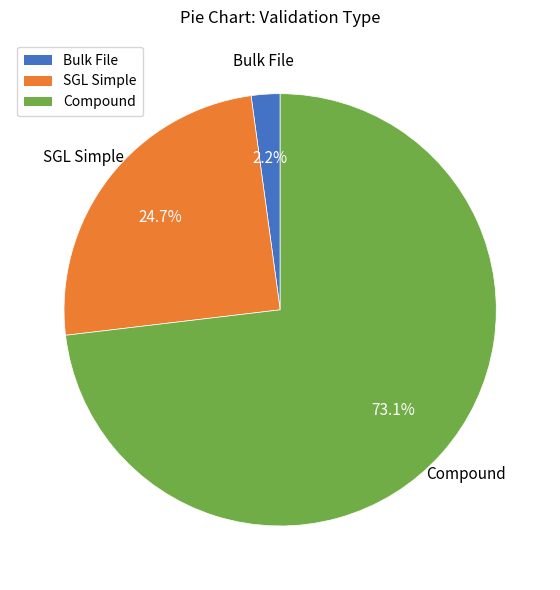

To the nearest percent, what is the average slice percentage?

33%